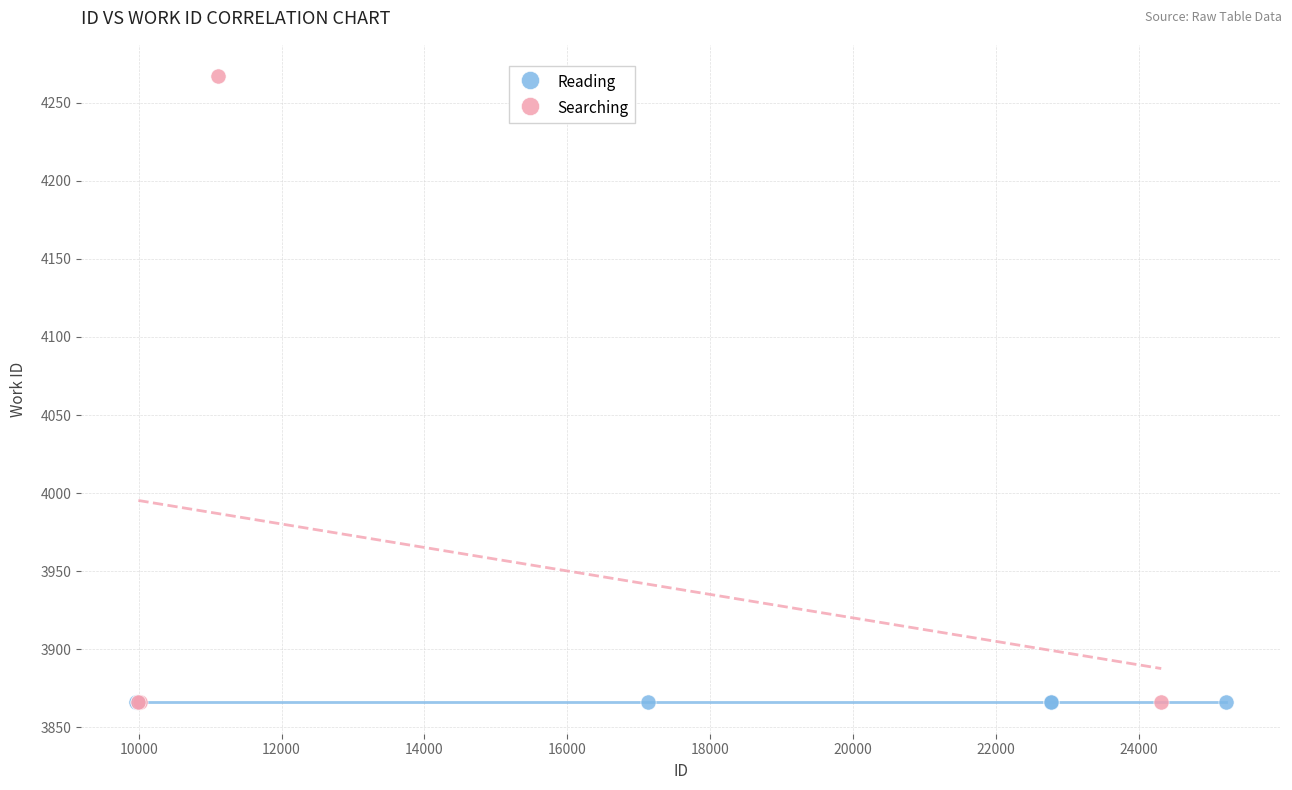

Which series contains the highest Y value?

Searching